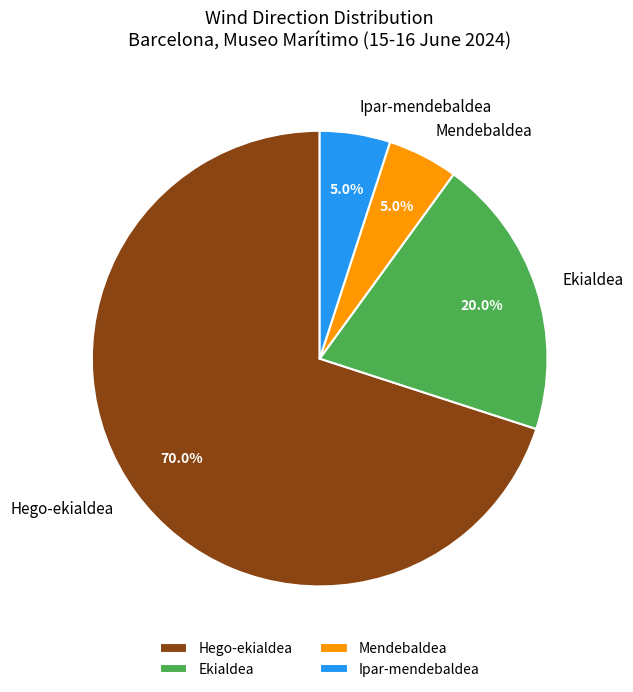

What percentage is the Mendebaldea slice, to the nearest percent?

5%